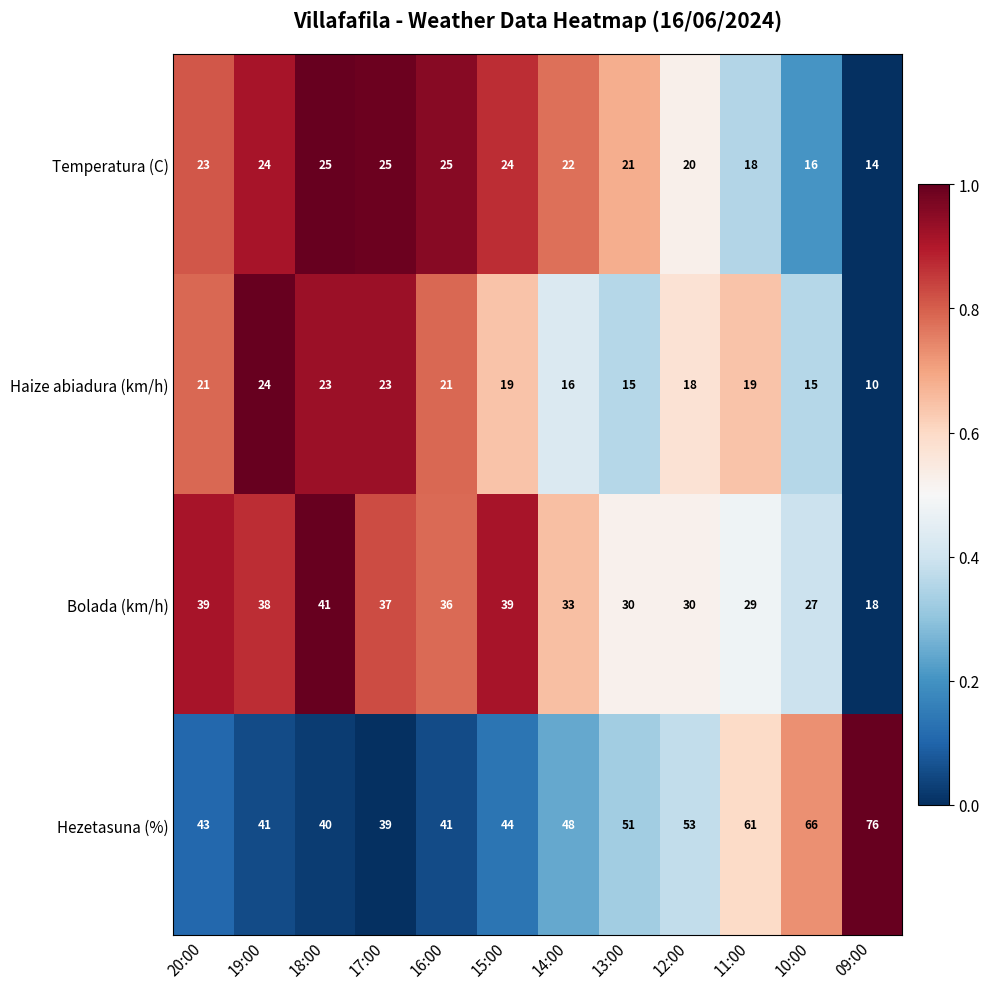

What value does the Hezetasuna (%) series have at 13:00, to the nearest 5?

50